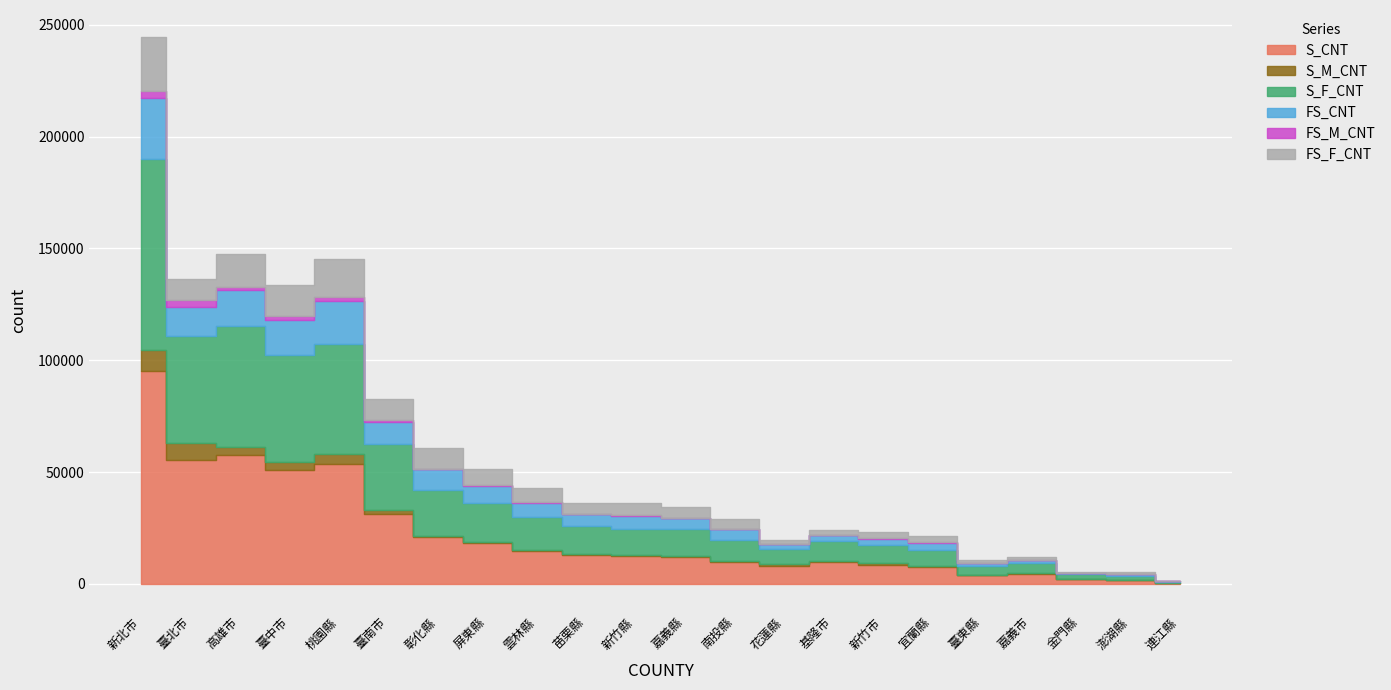

Where is the first local maximum for FS_CNT?

高雄市